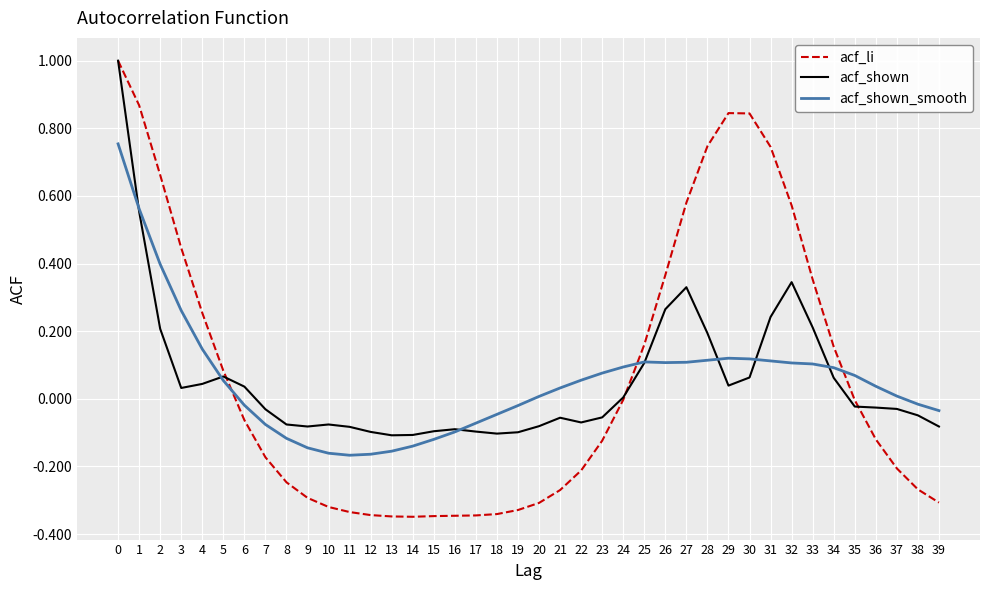

Which series has the largest range (max minus min)?

acf_li